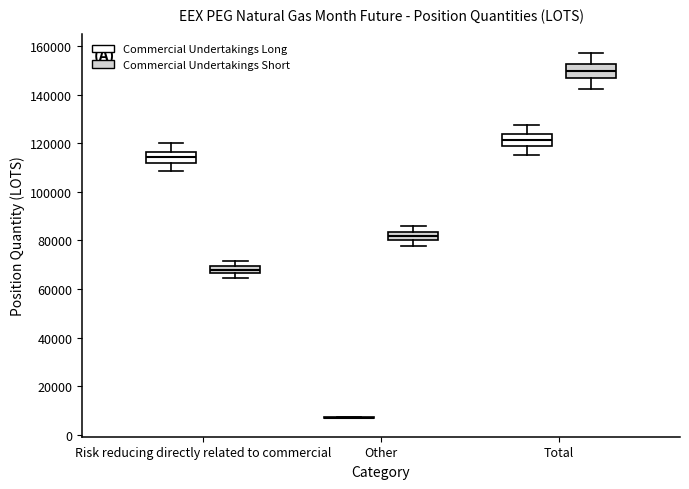

Where is the upper edge of the box for Total (Commercial Undertakings Short) on the y-axis? The values are not printed on the chart, so give them approximately, as read against the axis.

152000